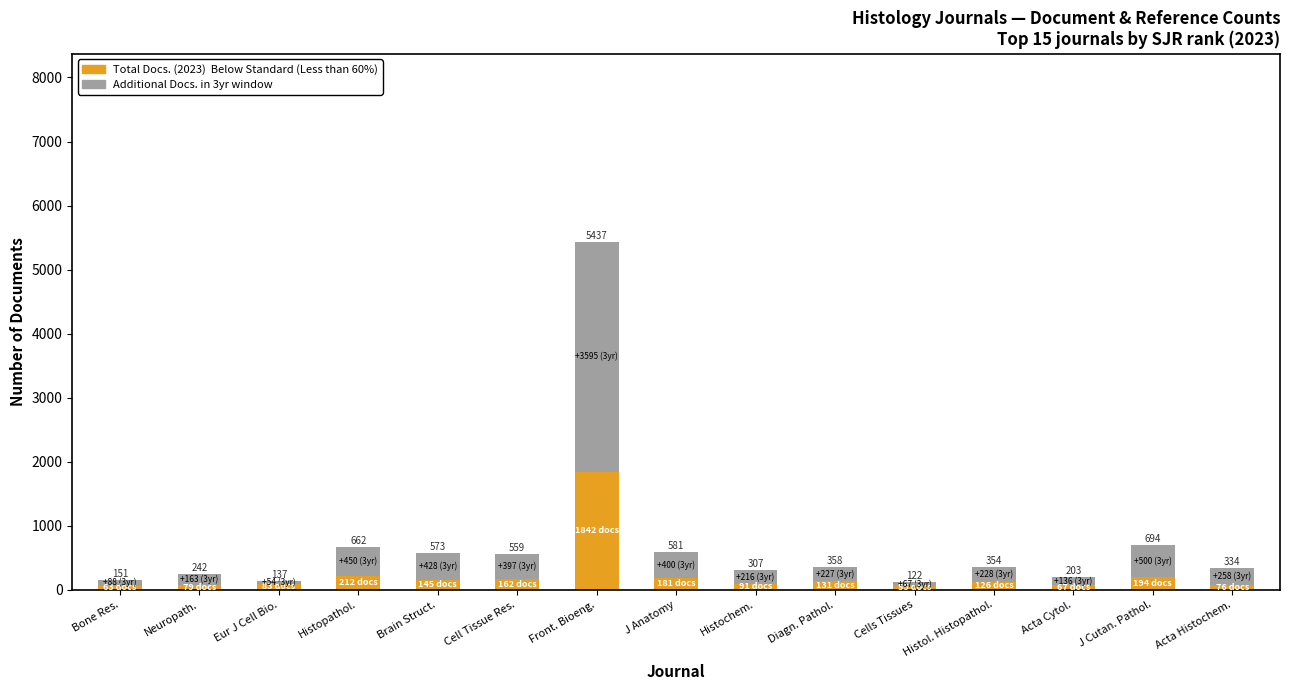

Does the chart contain stacked bars?

Yes